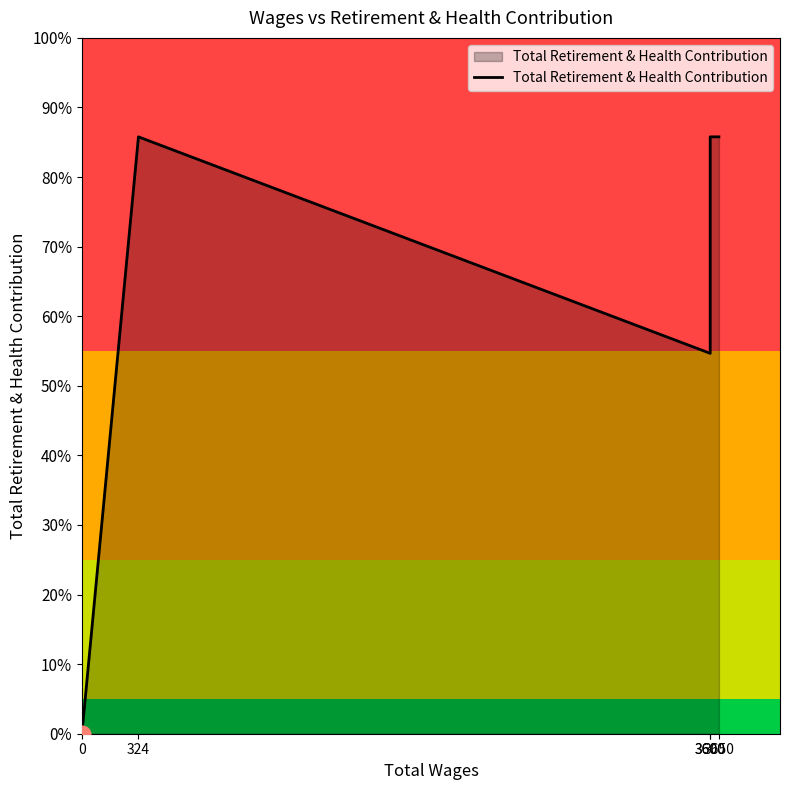

How many interior local valleys (lower than both neighbors) does the data have?

1